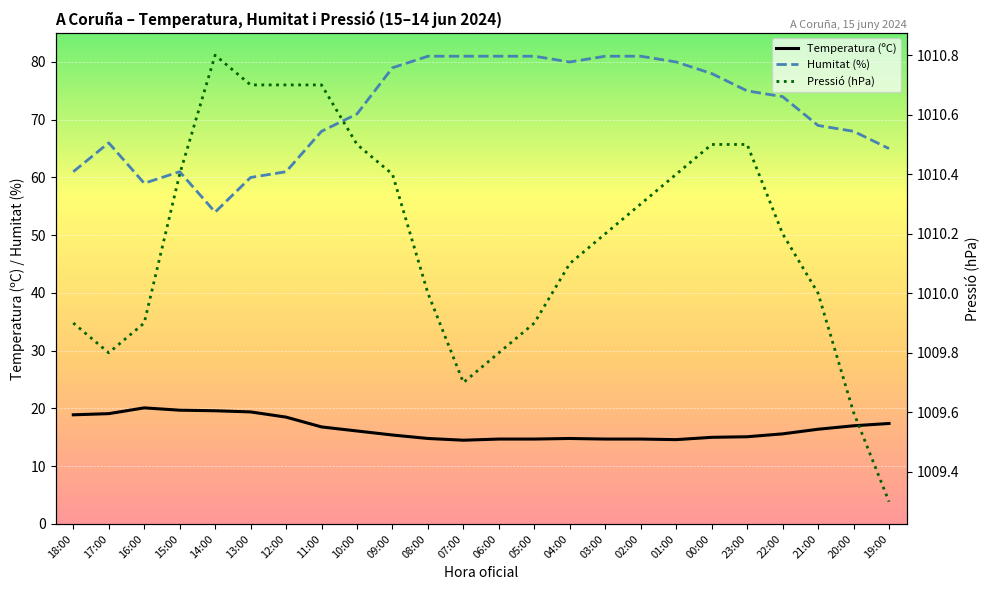

Is the value of Humitat (%) at 00:00 greater than the value of Temperatura (ºC) at 04:00?

Yes